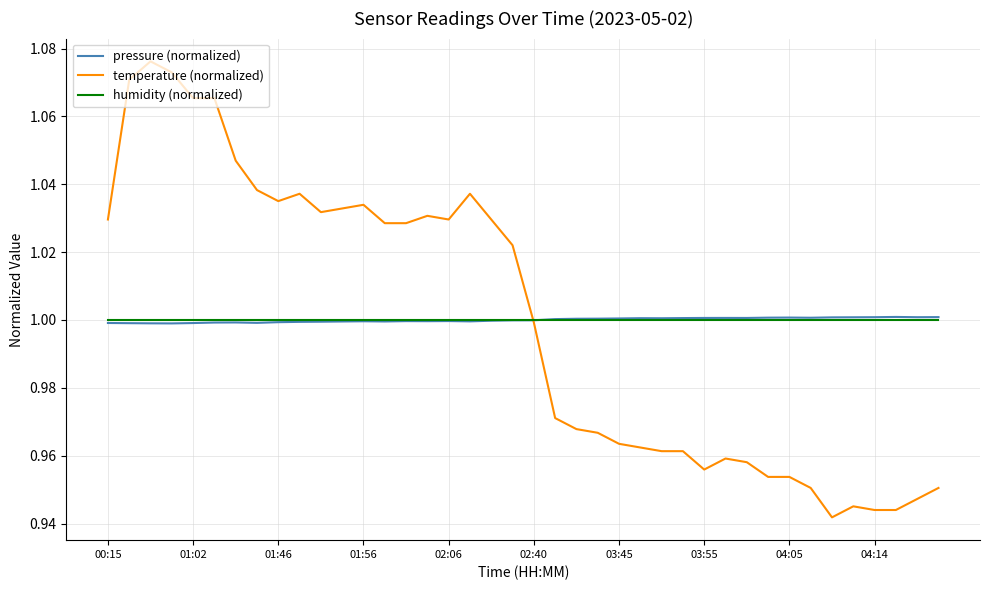

What are all the series names shown in the legend?

pressure (normalized), temperature (normalized), humidity (normalized)